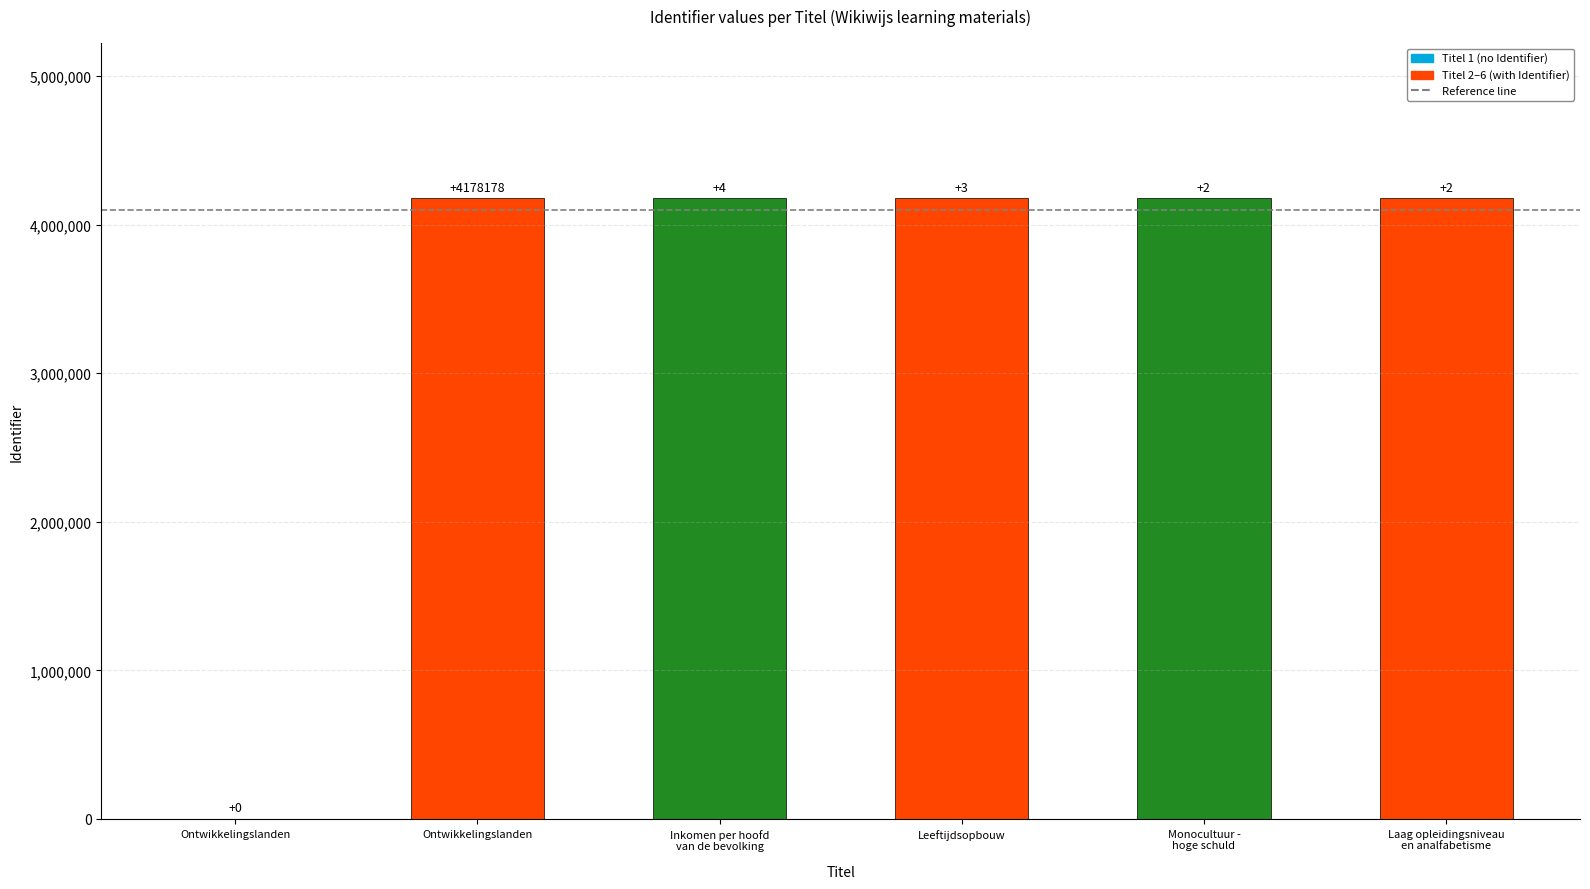

True or false: the data shows 6143159 at Inkomen per hoofd
van de bevolking.

False